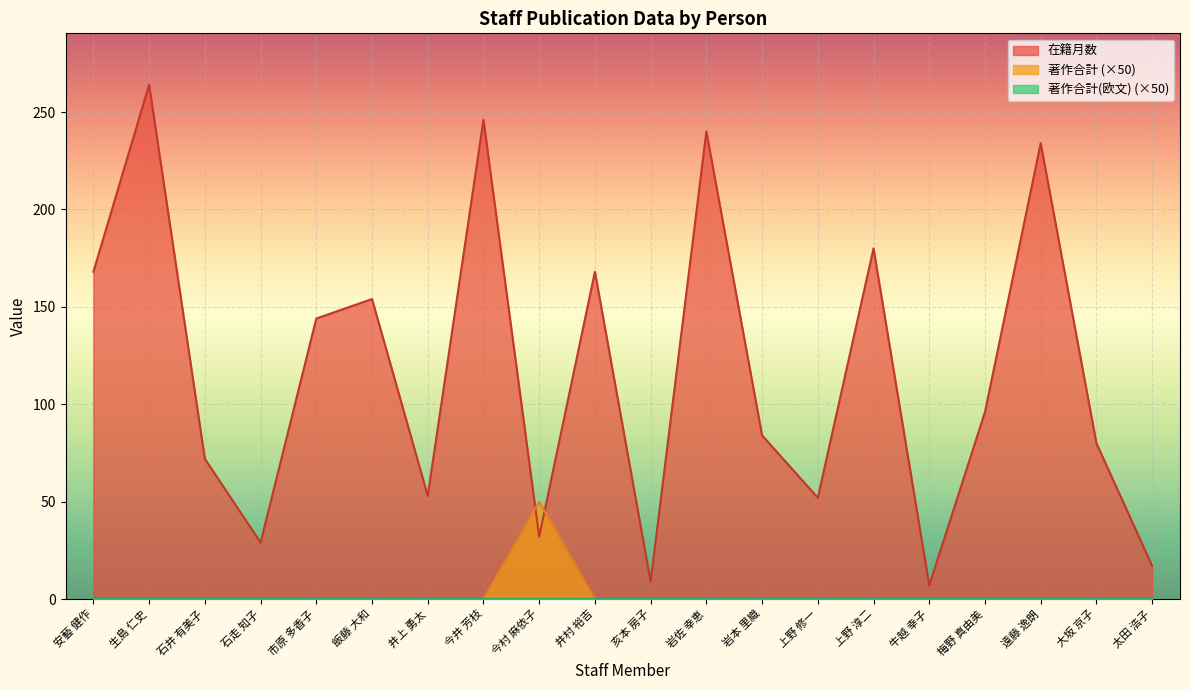

Between 太田 浩子 and 亥本 房子, which is larger?

太田 浩子